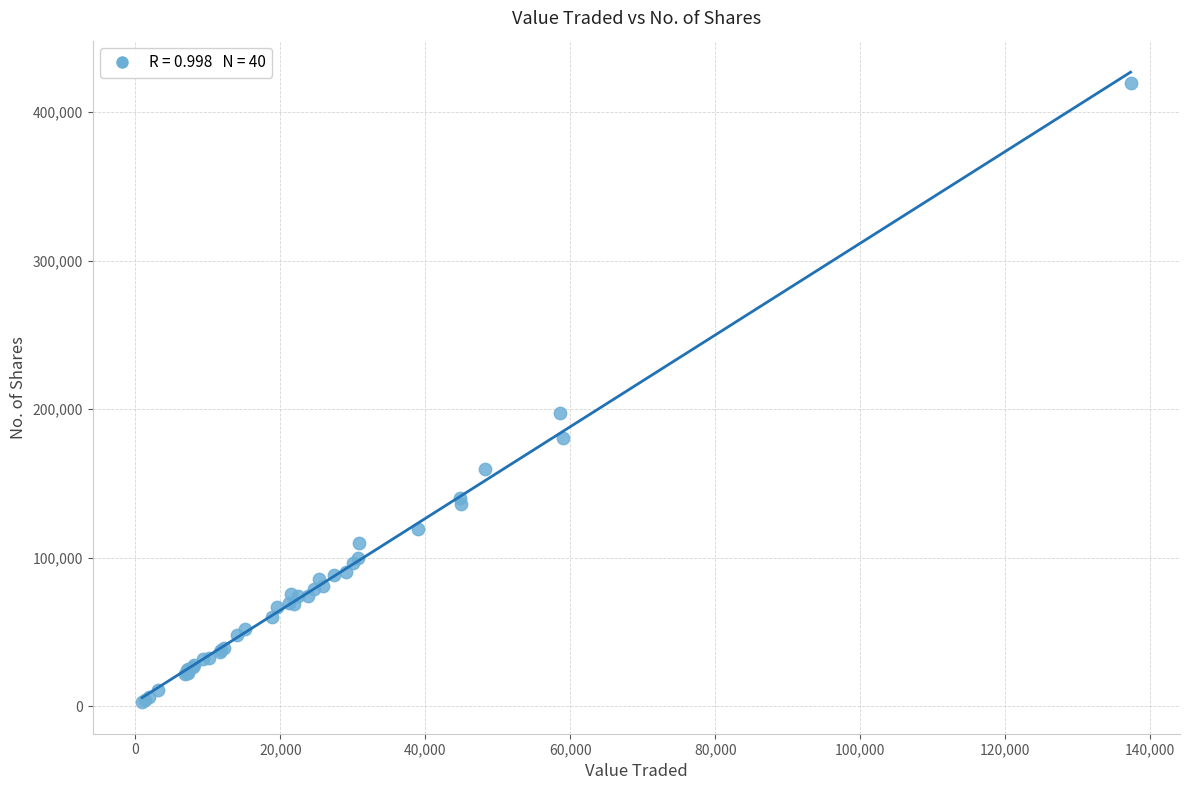

What Y value in the scatter plot is closest to 211057?

197592